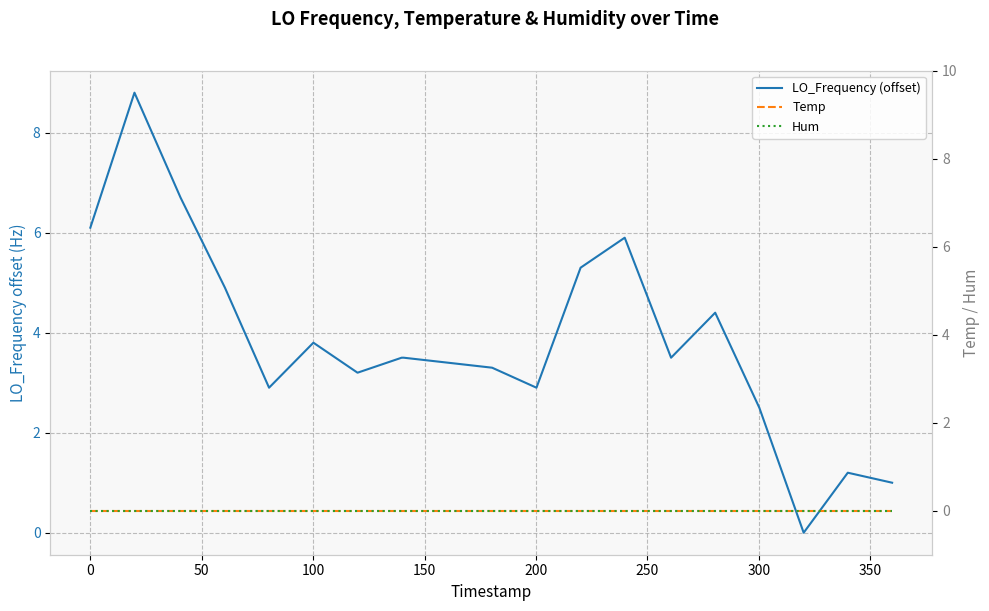

Reading left to right, what are all the values shown in this chart?

LO_Frequency (offset): 6.1	8.8	6.7	4.9	2.9	3.8	3.2	3.5	3.5	3.4	3.3	2.9	5.3	5.9	3.5	4.4	2.5	0.0	1.2	1.0
Temp: 0.0	0.0	0.0	0.0	0.0	0.0	0.0	0.0	0.0	0.0	0.0	0.0	0.0	0.0	0.0	0.0	0.0	0.0	0.0	0.0
Hum: 0.0	0.0	0.0	0.0	0.0	0.0	0.0	0.0	0.0	0.0	0.0	0.0	0.0	0.0	0.0	0.0	0.0	0.0	0.0	0.0